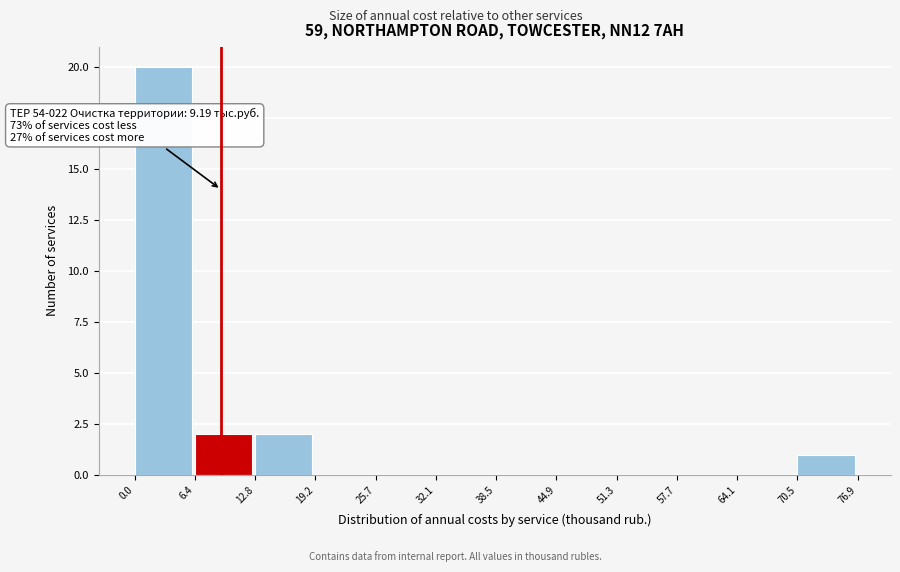

Which range on the x-axis has the tallest bar?

0.0 to 6.4